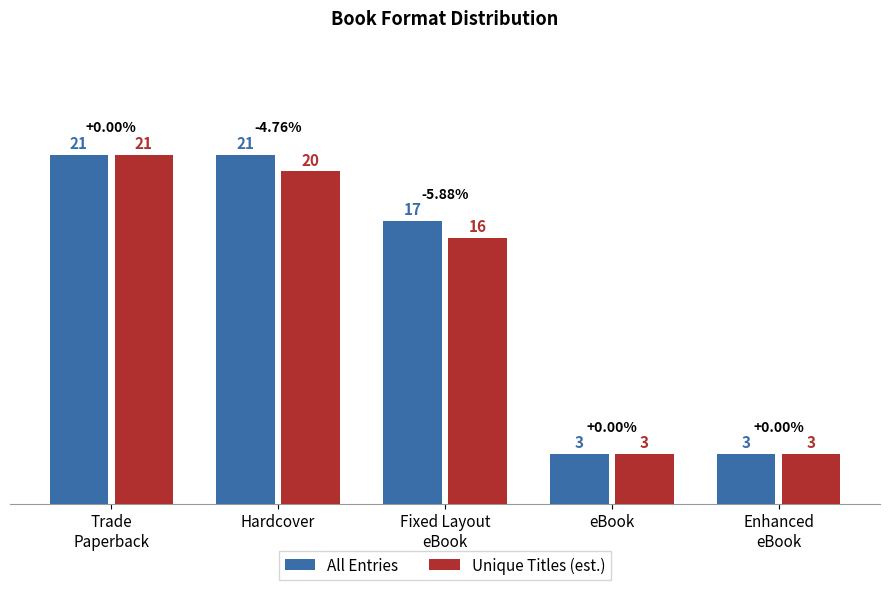

How many bars are there in each group?

2